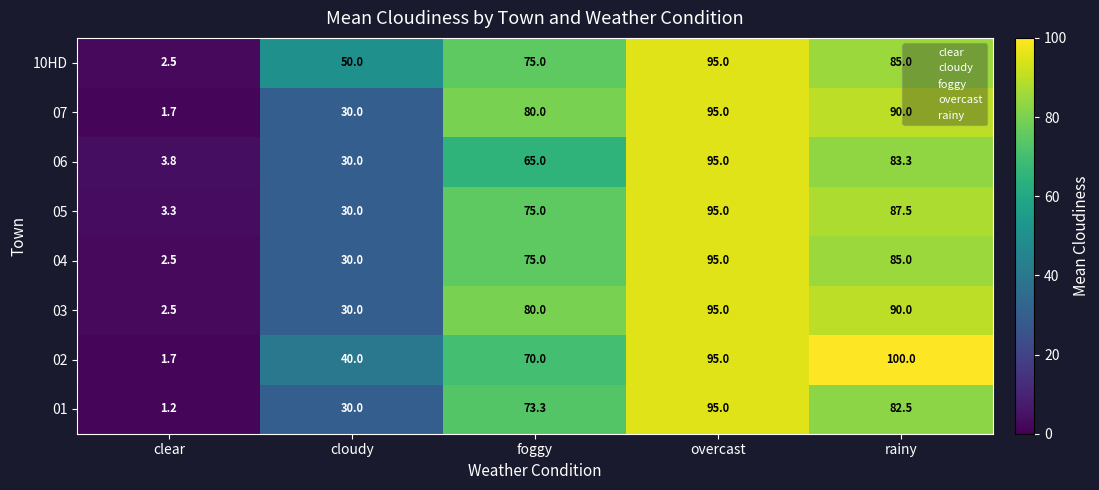

At which label does 07 reach its minimum?

clear